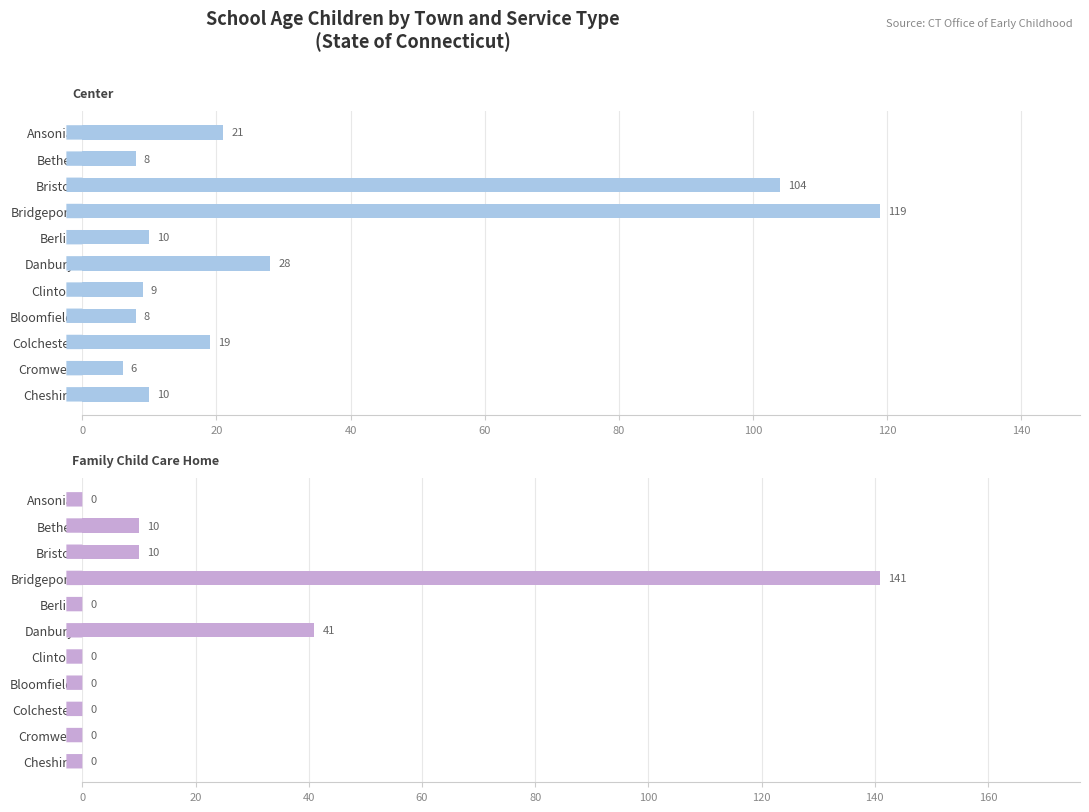

At Danbury, list the series in order from largest to smallest.

Family Child Care Home, Center